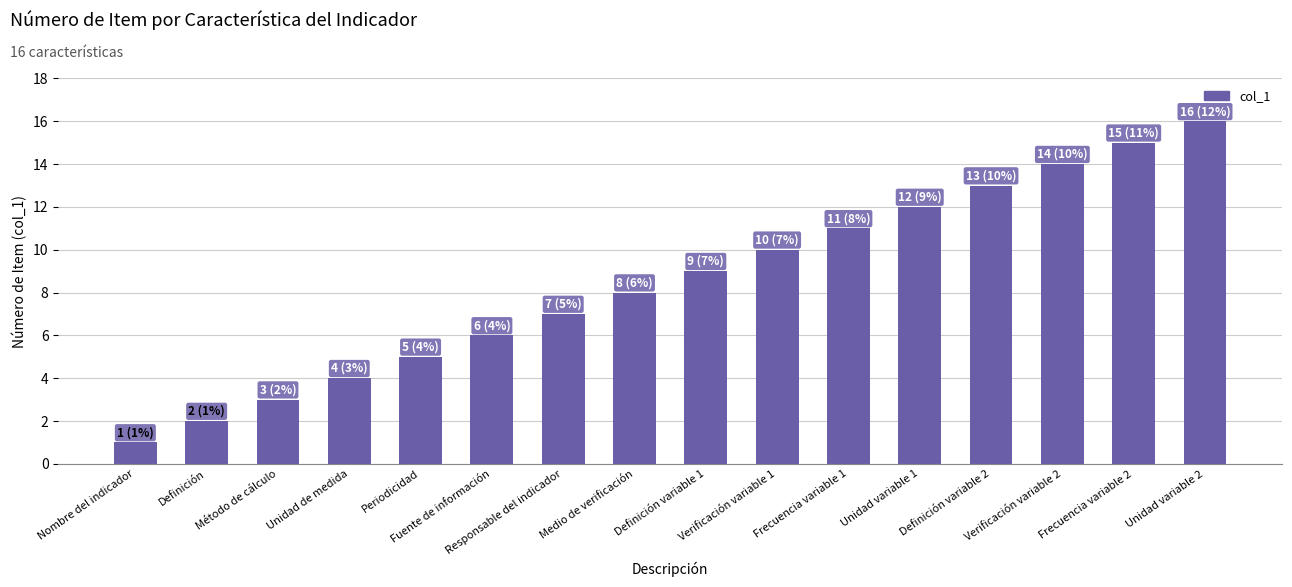

What is the sum of all values?

136